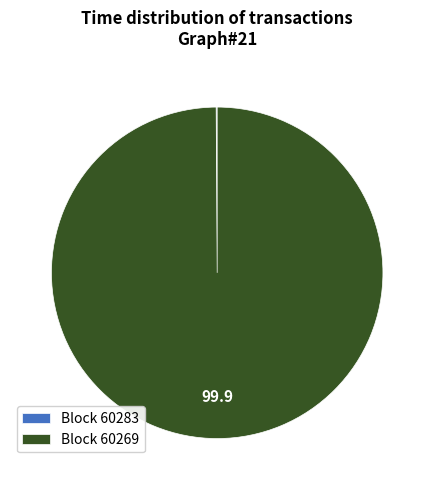

Which slice is the largest?

Block 60269